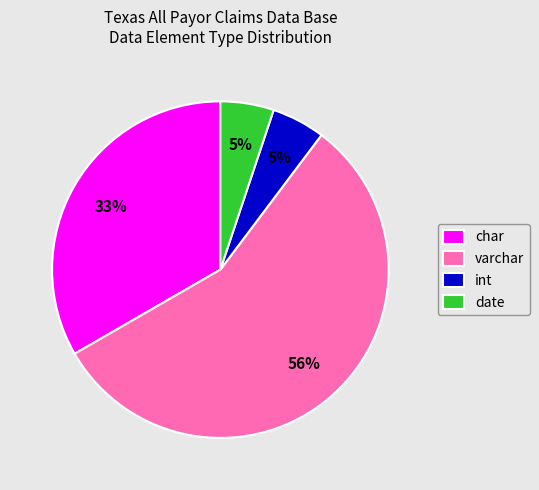

What percentage is the char slice, to the nearest percent?

33%